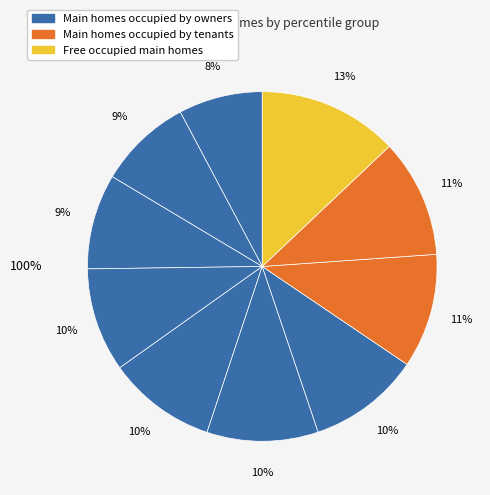

Count the number of slices in the pie.

10